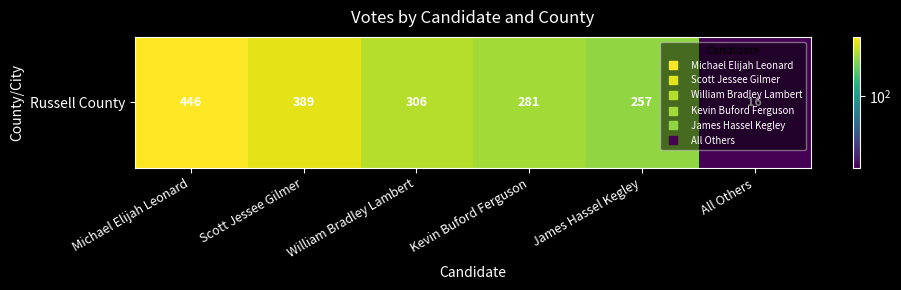

Rank the categories by value from highest to lowest.

Michael Elijah Leonard, Scott Jessee Gilmer, William Bradley Lambert, Kevin Buford Ferguson, James Hassel Kegley, All Others